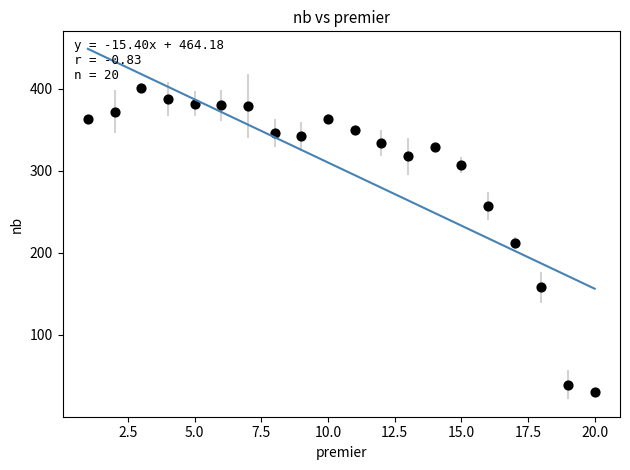

What is the range of X values (max minus min)?

19